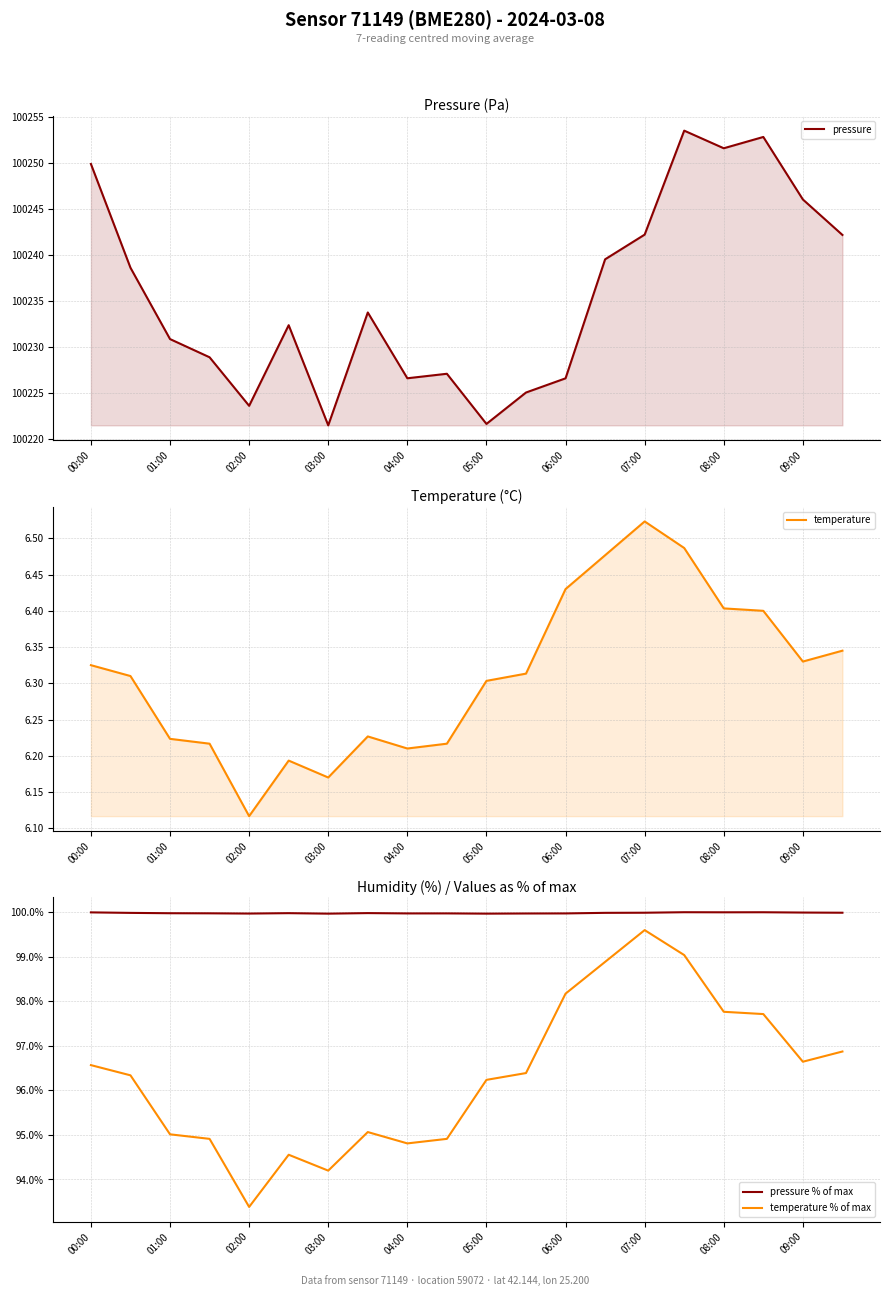

What value does the temperature % of max series have at 01:00?

95.0